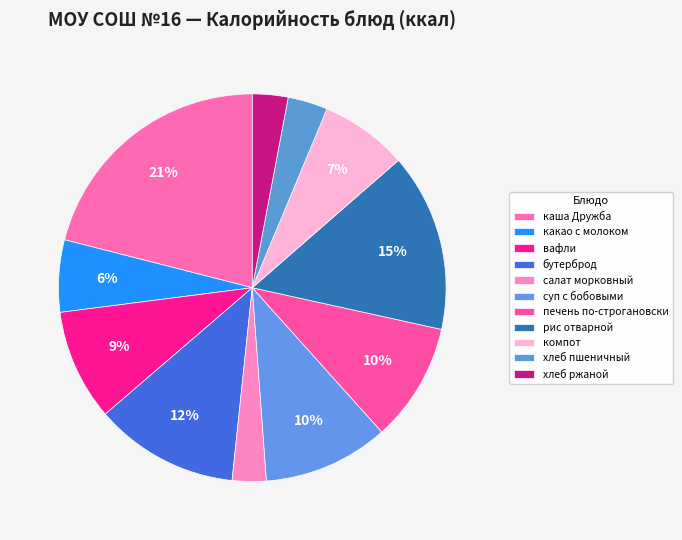

Which has a higher value, вафли or хлеб пшеничный?

вафли